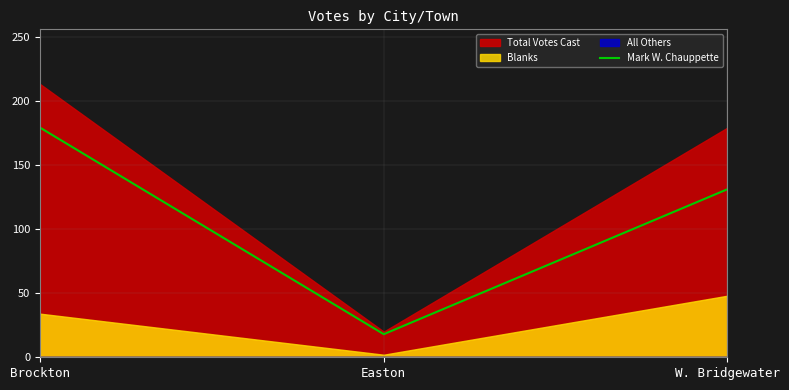

Where is Mark W. Chauppette nearest to the value 98?

W. Bridgewater